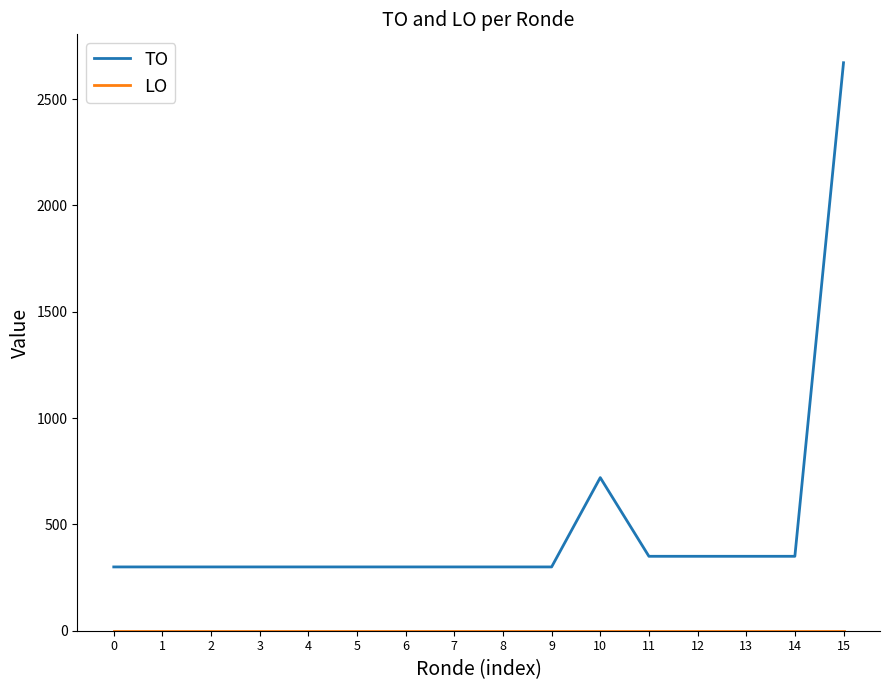

Which series has the widest spread of values?

TO